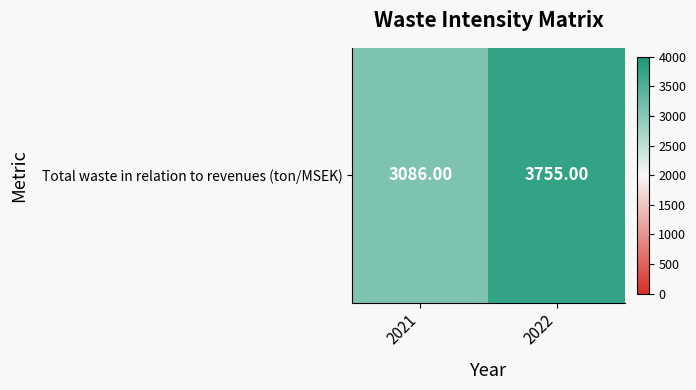

At which category does the chart reach its peak across all series?

2022